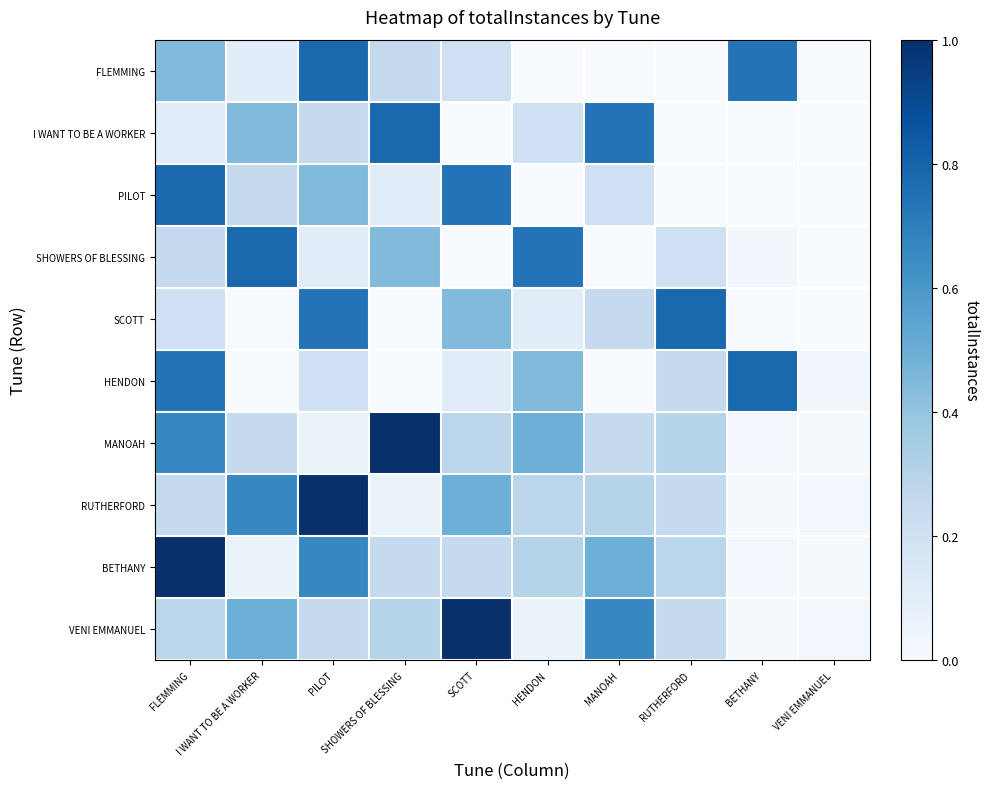

Reading left to right, transcribe all the data shown in this chart.

FLEMMING: FLEMMING=0.4	I WANT TO BE A WORKER=0.1	PILOT=0.8	SHOWERS OF BLESSING=0.3	SCOTT=0.2	HENDON=0.0	MANOAH=0.0	RUTHERFORD=0.0	BETHANY=0.7	VENI EMMANUEL=0.0
I WANT TO BE A WORKER: FLEMMING=0.1	I WANT TO BE A WORKER=0.4	PILOT=0.3	SHOWERS OF BLESSING=0.8	SCOTT=0.0	HENDON=0.2	MANOAH=0.7	RUTHERFORD=0.0	BETHANY=0.0	VENI EMMANUEL=0.0
PILOT: FLEMMING=0.8	I WANT TO BE A WORKER=0.3	PILOT=0.4	SHOWERS OF BLESSING=0.1	SCOTT=0.7	HENDON=0.0	MANOAH=0.2	RUTHERFORD=0.0	BETHANY=0.0	VENI EMMANUEL=0.0
SHOWERS OF BLESSING: FLEMMING=0.3	I WANT TO BE A WORKER=0.8	PILOT=0.1	SHOWERS OF BLESSING=0.4	SCOTT=0.0	HENDON=0.7	MANOAH=0.0	RUTHERFORD=0.2	BETHANY=0.0	VENI EMMANUEL=0.0
SCOTT: FLEMMING=0.2	I WANT TO BE A WORKER=0.0	PILOT=0.7	SHOWERS OF BLESSING=0.0	SCOTT=0.4	HENDON=0.1	MANOAH=0.3	RUTHERFORD=0.8	BETHANY=0.0	VENI EMMANUEL=0.0
HENDON: FLEMMING=0.7	I WANT TO BE A WORKER=0.0	PILOT=0.2	SHOWERS OF BLESSING=0.0	SCOTT=0.1	HENDON=0.4	MANOAH=0.0	RUTHERFORD=0.3	BETHANY=0.8	VENI EMMANUEL=0.0
MANOAH: FLEMMING=0.7	I WANT TO BE A WORKER=0.3	PILOT=0.1	SHOWERS OF BLESSING=1.0	SCOTT=0.3	HENDON=0.5	MANOAH=0.3	RUTHERFORD=0.3	BETHANY=0.0	VENI EMMANUEL=0.0
RUTHERFORD: FLEMMING=0.3	I WANT TO BE A WORKER=0.7	PILOT=1.0	SHOWERS OF BLESSING=0.1	SCOTT=0.5	HENDON=0.3	MANOAH=0.3	RUTHERFORD=0.3	BETHANY=0.0	VENI EMMANUEL=0.0
BETHANY: FLEMMING=1.0	I WANT TO BE A WORKER=0.1	PILOT=0.7	SHOWERS OF BLESSING=0.3	SCOTT=0.3	HENDON=0.3	MANOAH=0.5	RUTHERFORD=0.3	BETHANY=0.0	VENI EMMANUEL=0.0
VENI EMMANUEL: FLEMMING=0.3	I WANT TO BE A WORKER=0.5	PILOT=0.3	SHOWERS OF BLESSING=0.3	SCOTT=1.0	HENDON=0.1	MANOAH=0.7	RUTHERFORD=0.3	BETHANY=0.0	VENI EMMANUEL=0.0